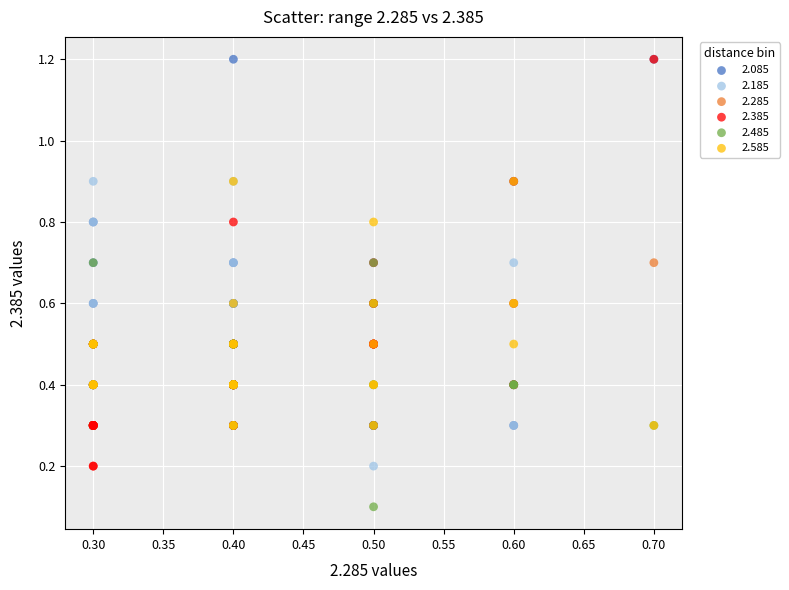

Which series reaches the minimum Y coordinate?

2.485